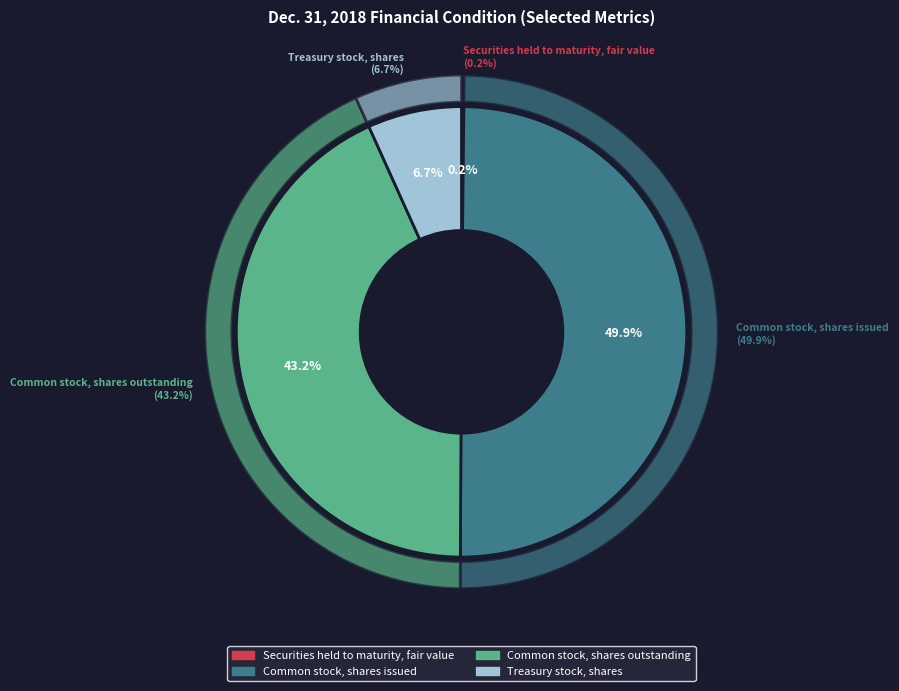

Which category has the smallest portion of the pie?

Securities held to maturity, fair value